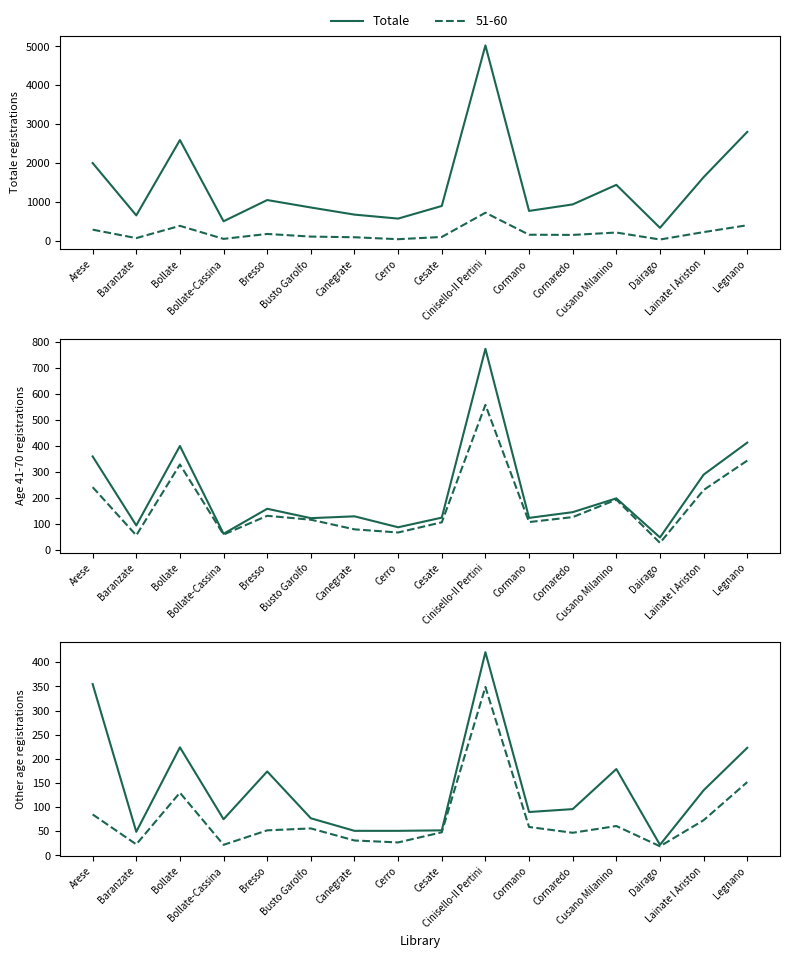

Reading left to right, what are all the values shown in this chart?

Totale: 2008	664	2598	513	1058	867	684	582	906	5027	779	946	1448	345	1645	2808
oltre 70: 355	49	224	75	174	77	51	51	52	421	90	96	179	22	135	223